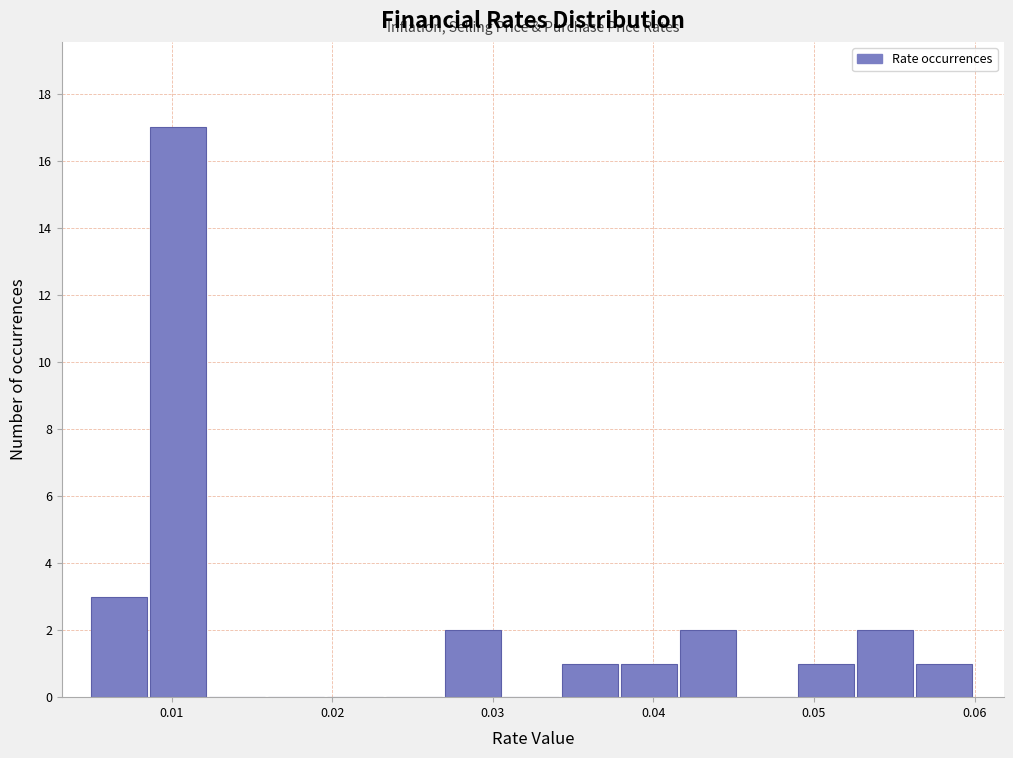

Read against the x-axis, roughly where is the centre of the tallest bar?

0.010